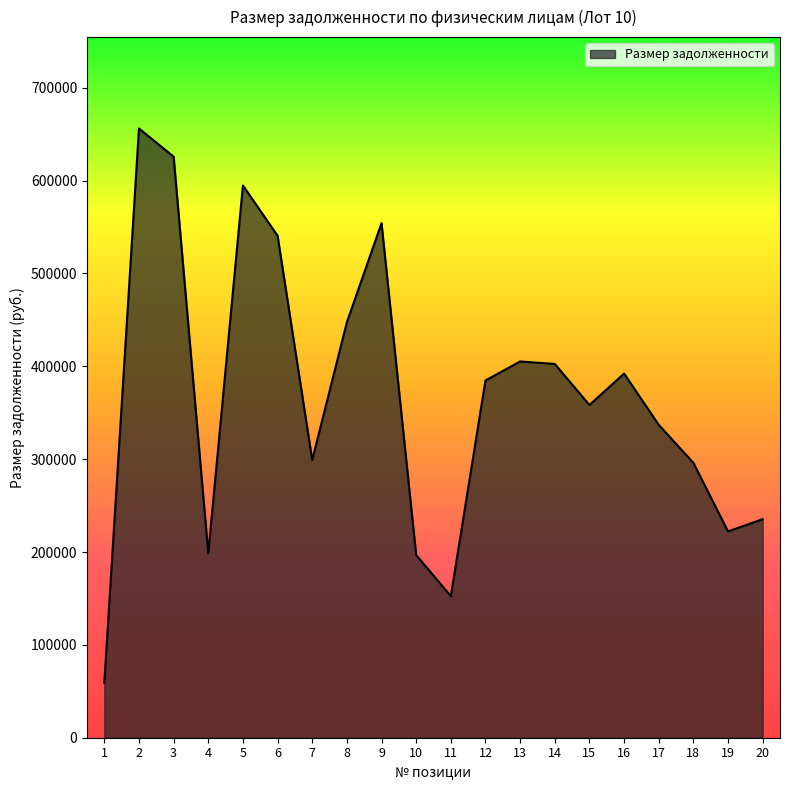

What is the change in value from 13 to 19?

-183089.1